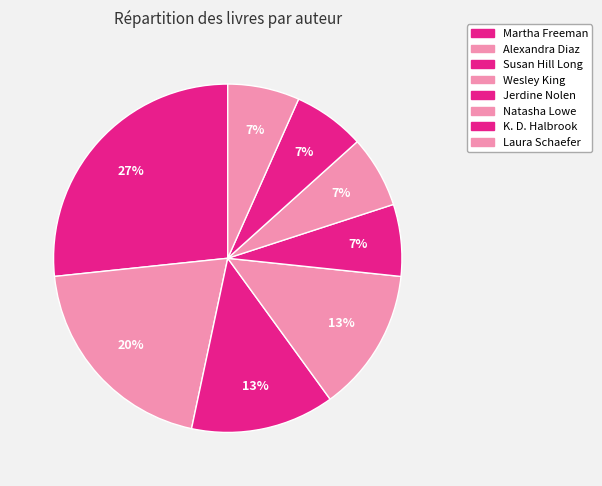

Count the number of slices in the pie.

8